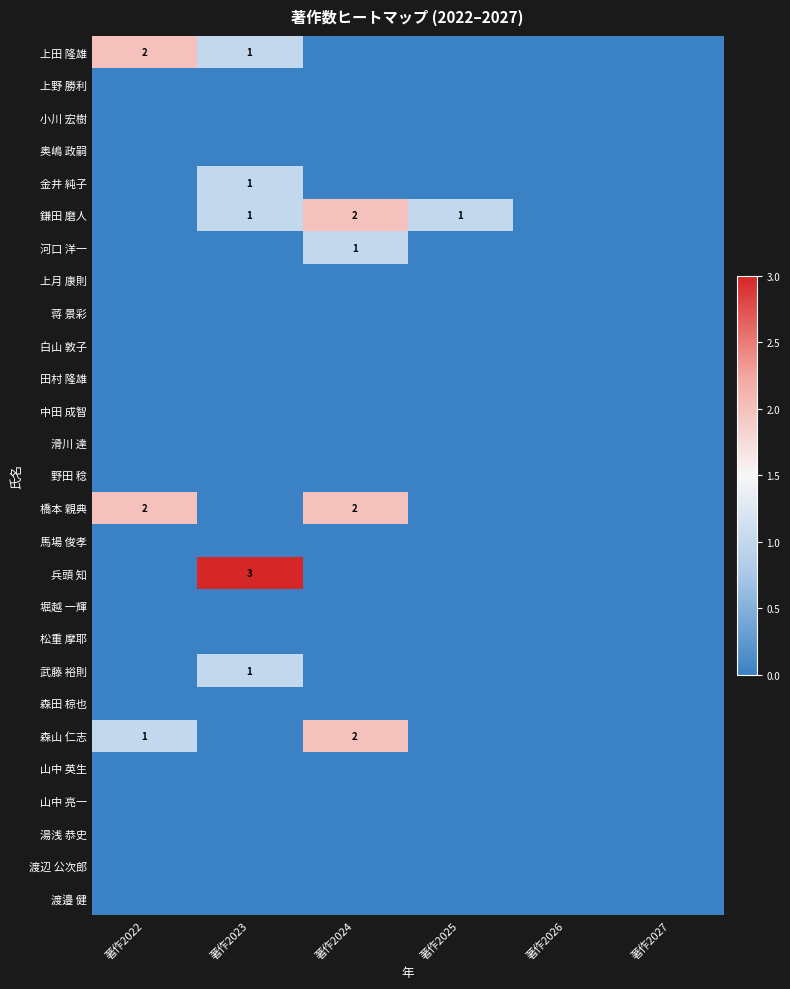

Is it true that 鎌田 磨人 equals 2 at 著作2025?

False